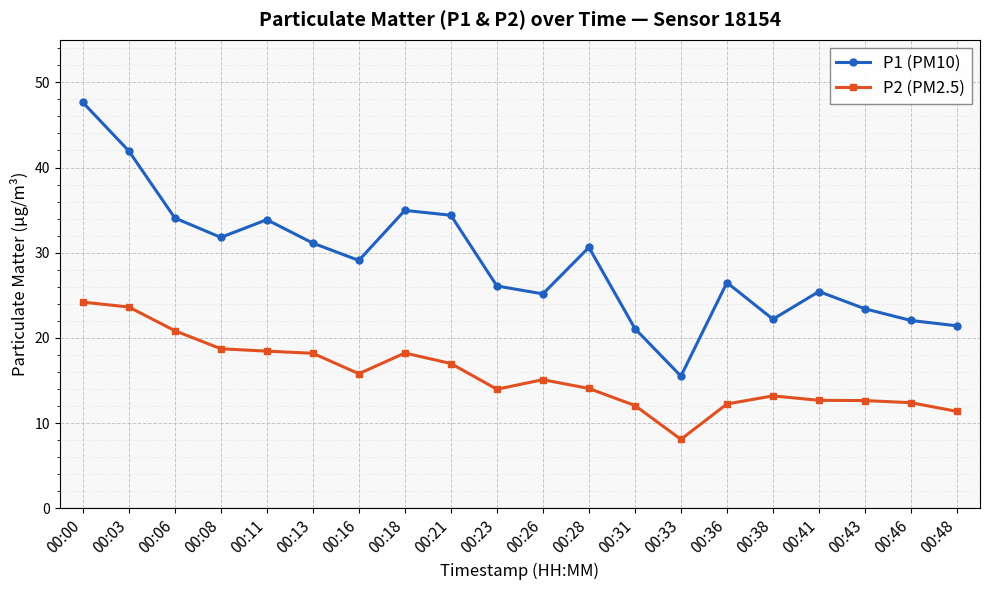

What is the average value of the P2 (PM2.5) series?

15.6